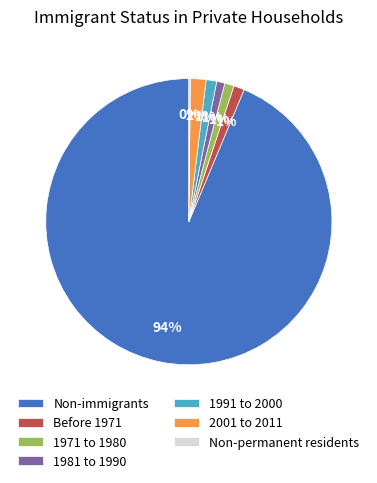

Which category accounts for the majority?

Non-immigrants